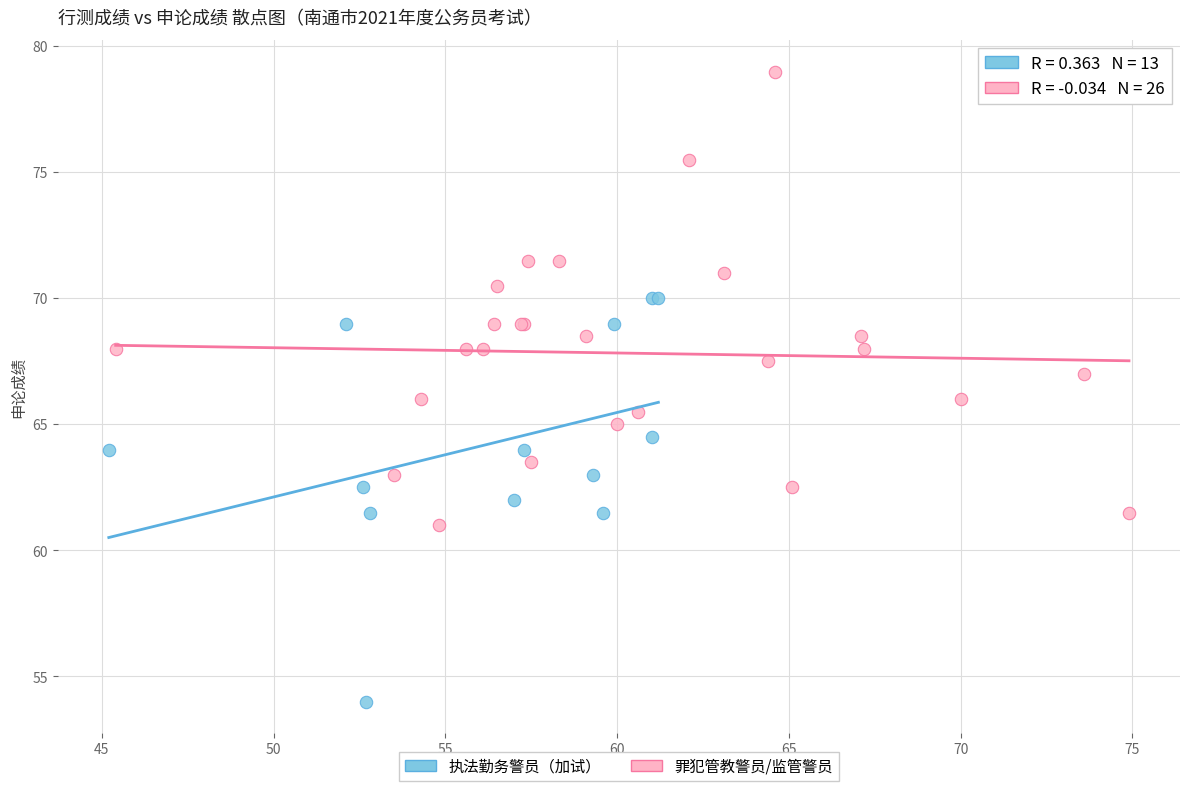

Which series reaches the minimum Y coordinate?

执法勤务警员（加试）